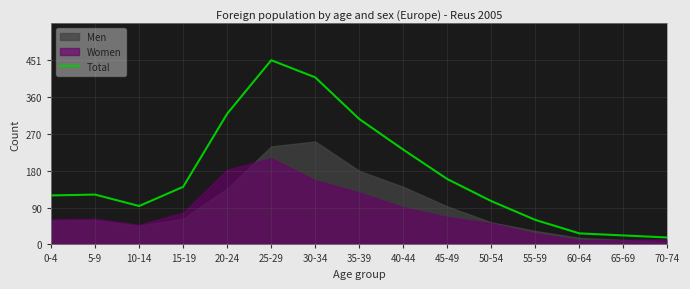

What is the label of the 10th point from the right?

25-29